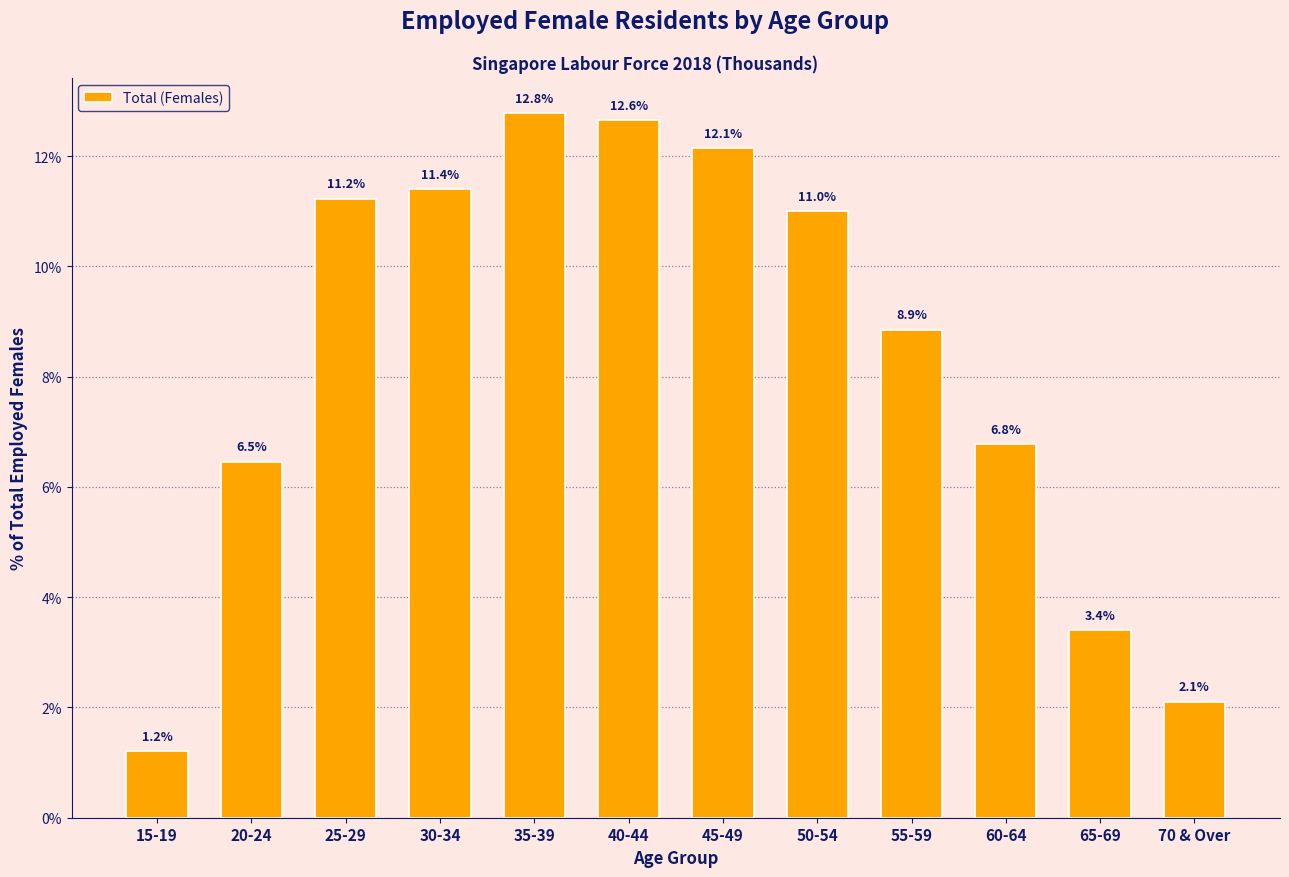

Reading left to right, transcribe all the data shown in this chart.

1.2	6.5	11.2	11.4	12.8	12.6	12.1	11.0	8.9	6.8	3.4	2.1